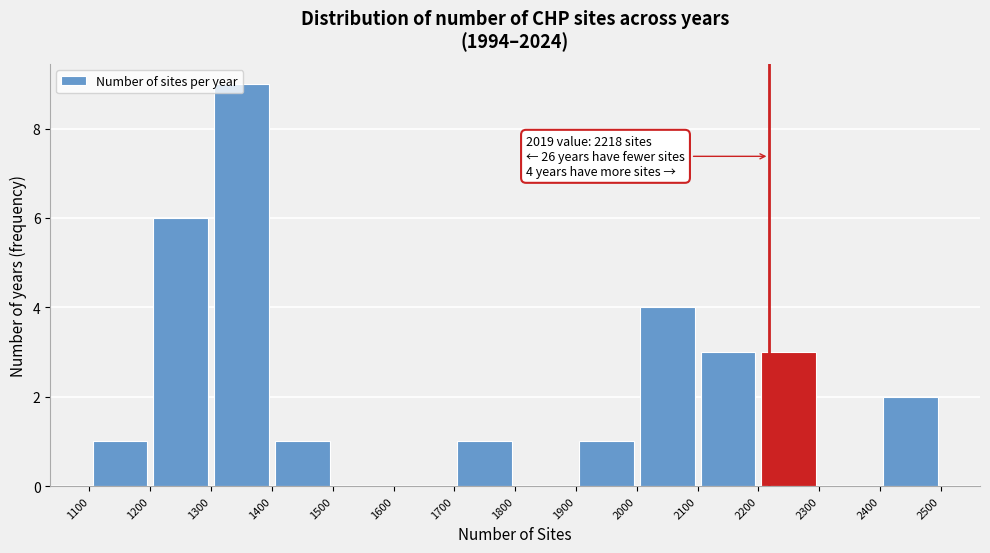

Which range on the x-axis has the tallest bar?

1300 to 1400